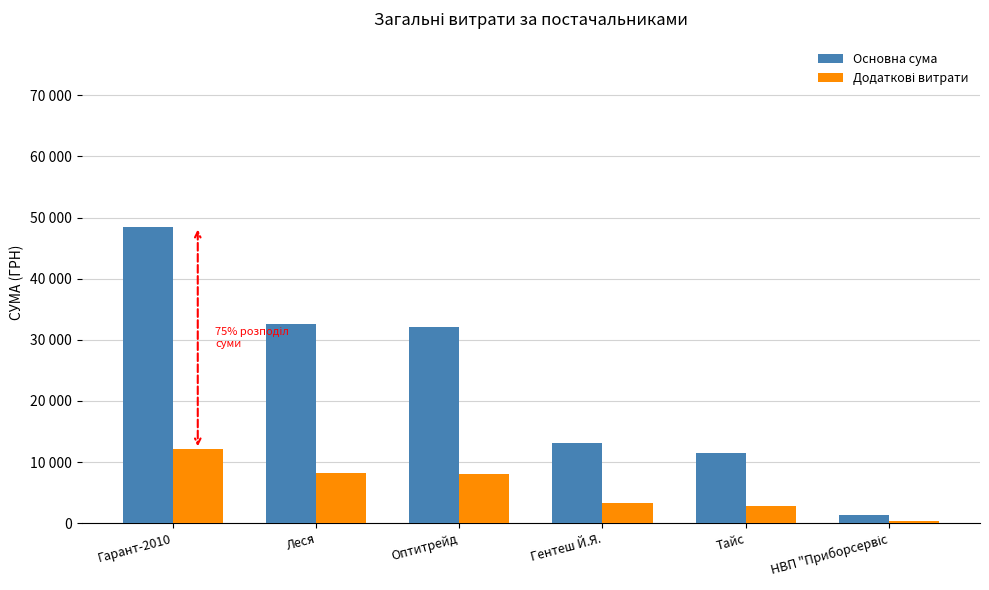

Does the chart contain any negative values?

No